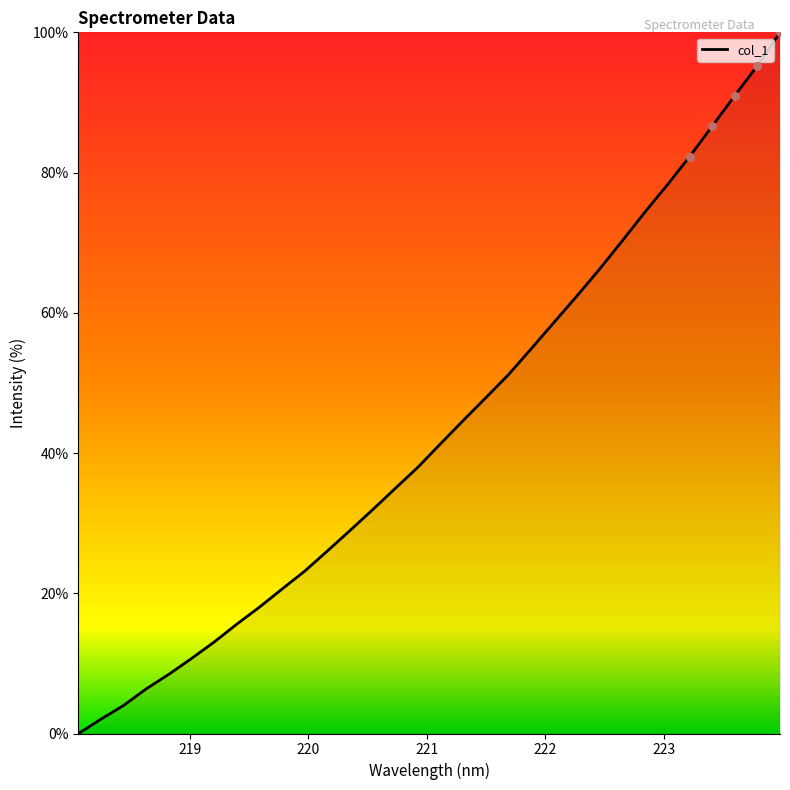

What is the greatest value displayed?

100.0